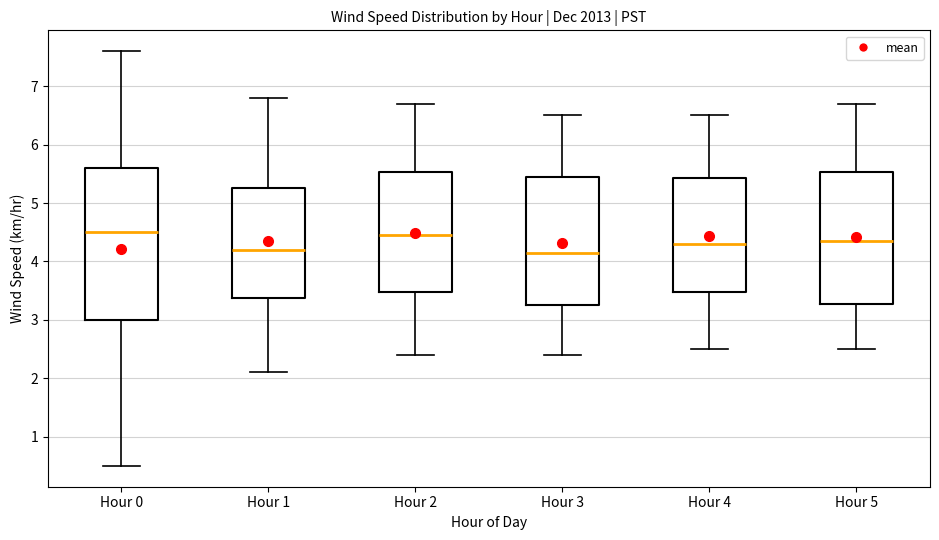

Reading left to right, read every box against the y-axis: the position of its median line, the range the box covers, and the ends of its whiskers. The values are not printed on the chart, so give them approximately, as read against the axis.

Hour 0: median 4.5, box 3.0 to 5.6, whiskers 0.5 to 7.6
Hour 1: median 4.2, box 3.4 to 5.3, whiskers 2.1 to 6.8
Hour 2: median 4.5, box 3.5 to 5.5, whiskers 2.4 to 6.7
Hour 3: median 4.2, box 3.3 to 5.5, whiskers 2.4 to 6.5
Hour 4: median 4.3, box 3.5 to 5.4, whiskers 2.5 to 6.5
Hour 5: median 4.4, box 3.3 to 5.5, whiskers 2.5 to 6.7